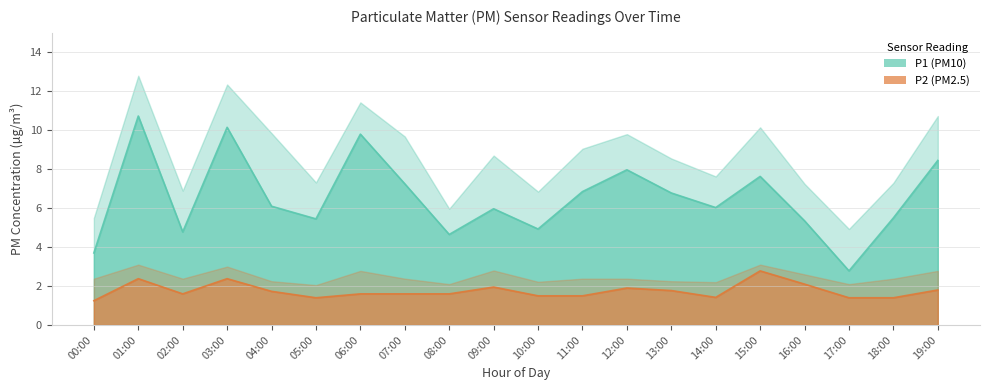

What is the total value across all series at 12:00?

9.9